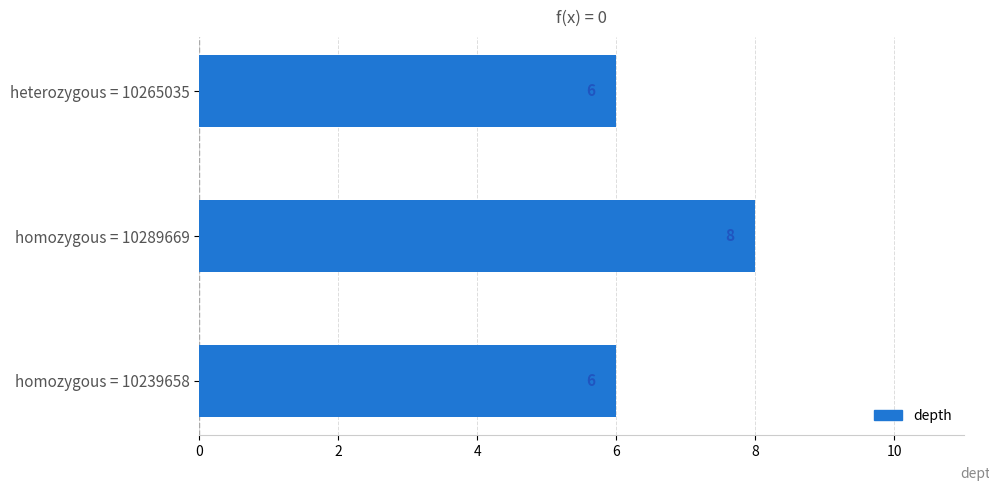

Count the values in the range 6 to 8.

3